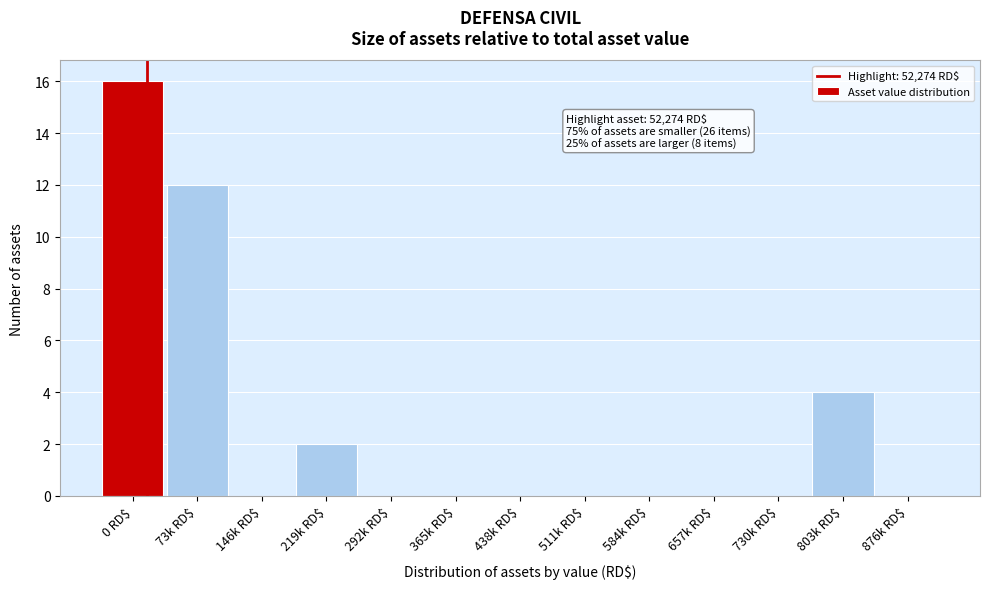

What is the greatest value displayed?

16